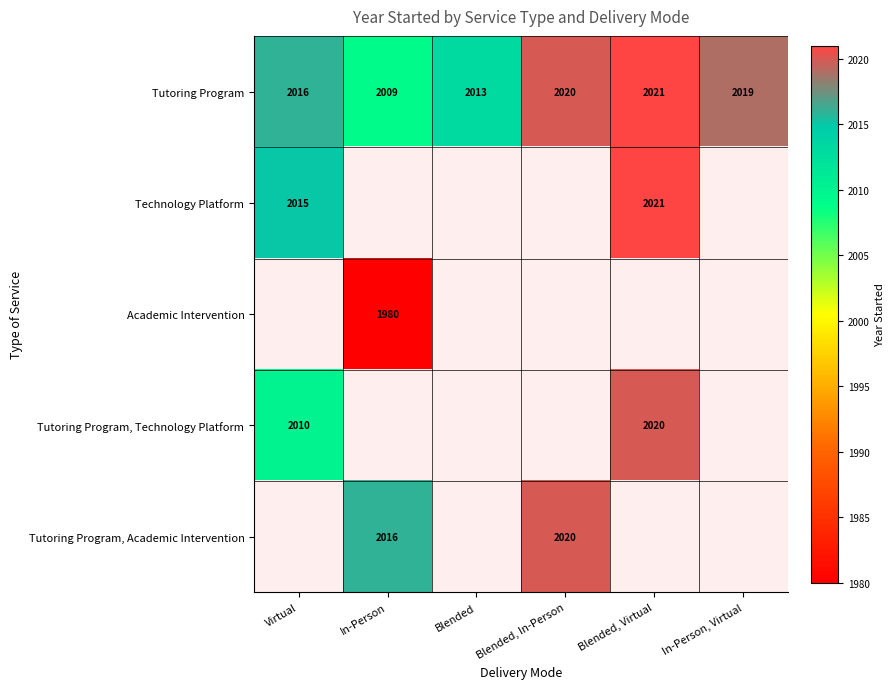

Is the value of Tutoring Program, Technology Platform at Blended, Virtual greater than the value of Tutoring Program at Virtual?

Yes